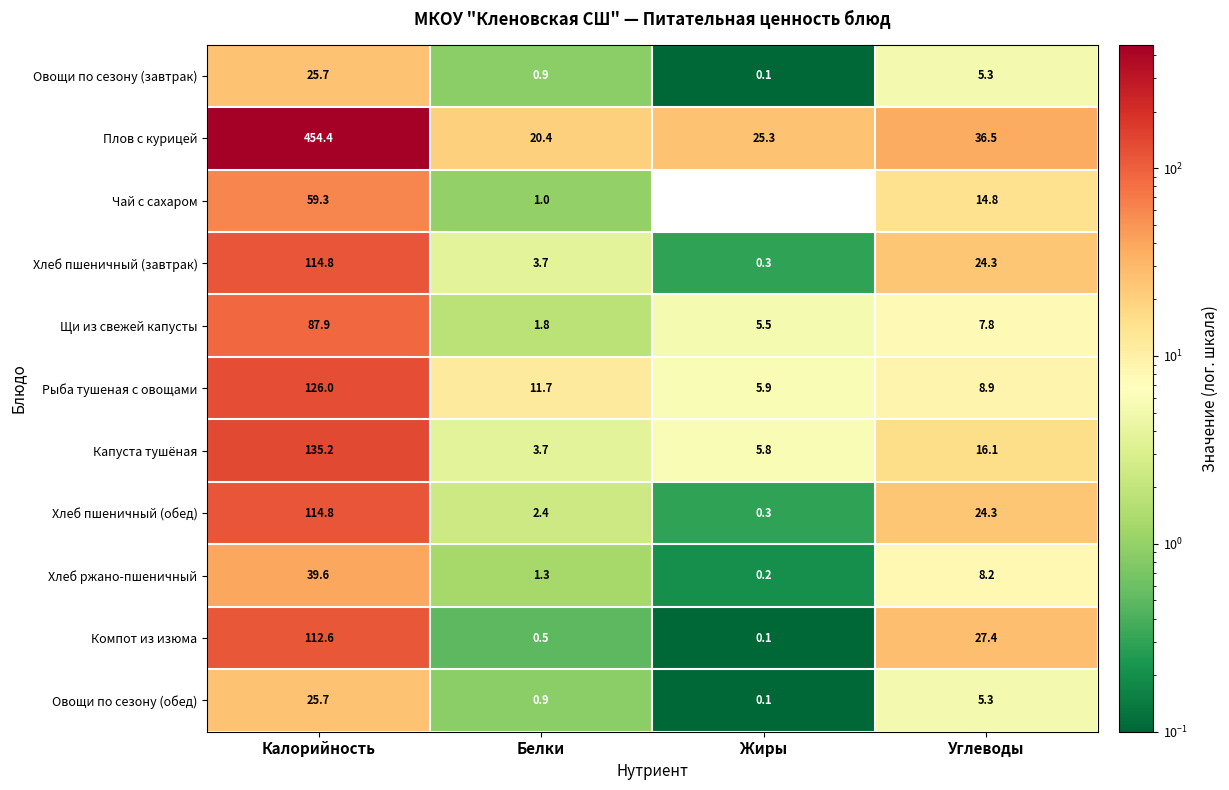

What is the total value across all series at Белки?

48.3